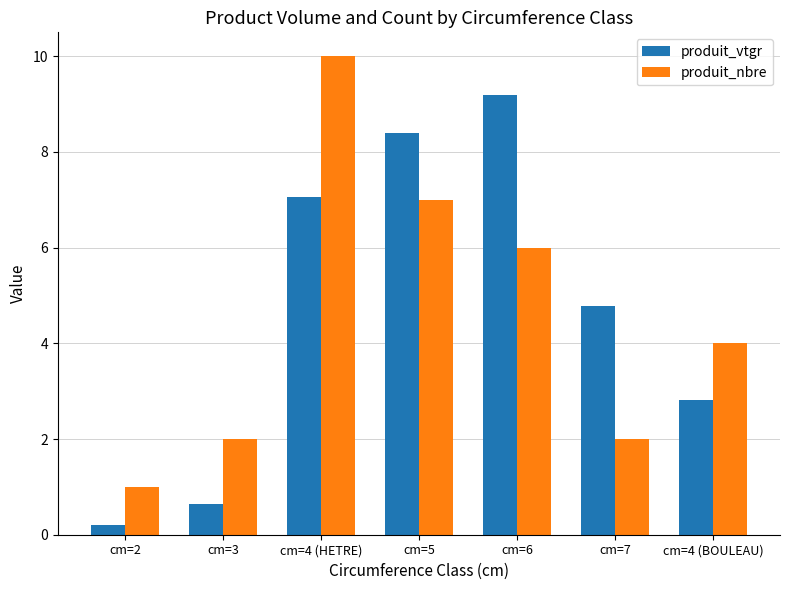

Rank the series at cm=3 from highest to lowest value.

produit_nbre, produit_vtgr